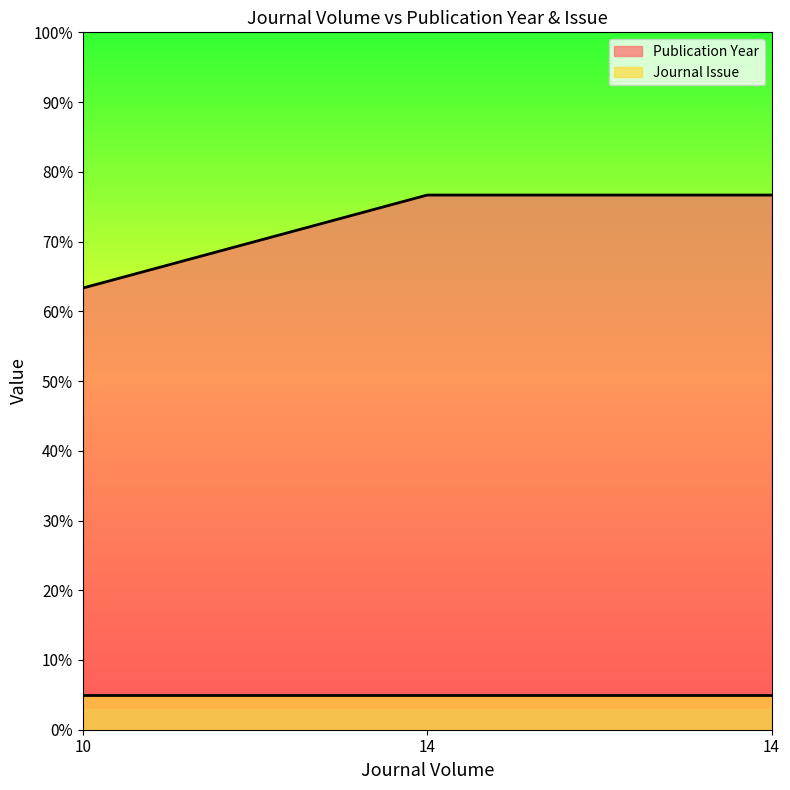

How many values are below 76?

1